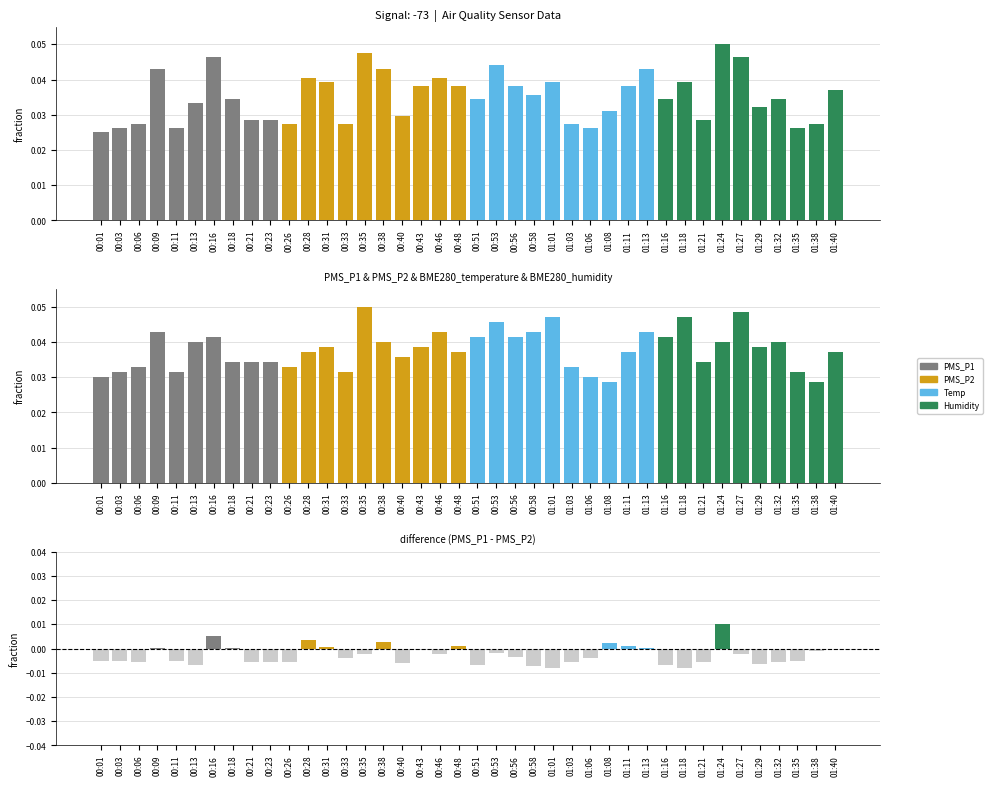

Does the chart contain stacked bars?

No